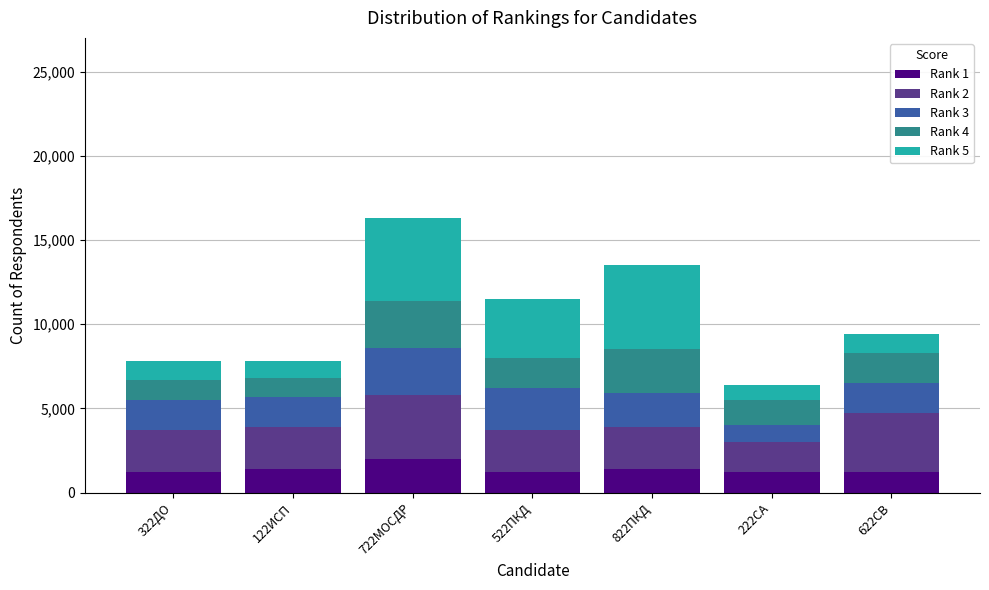

What is the highest value of the Rank 1 series?

2000